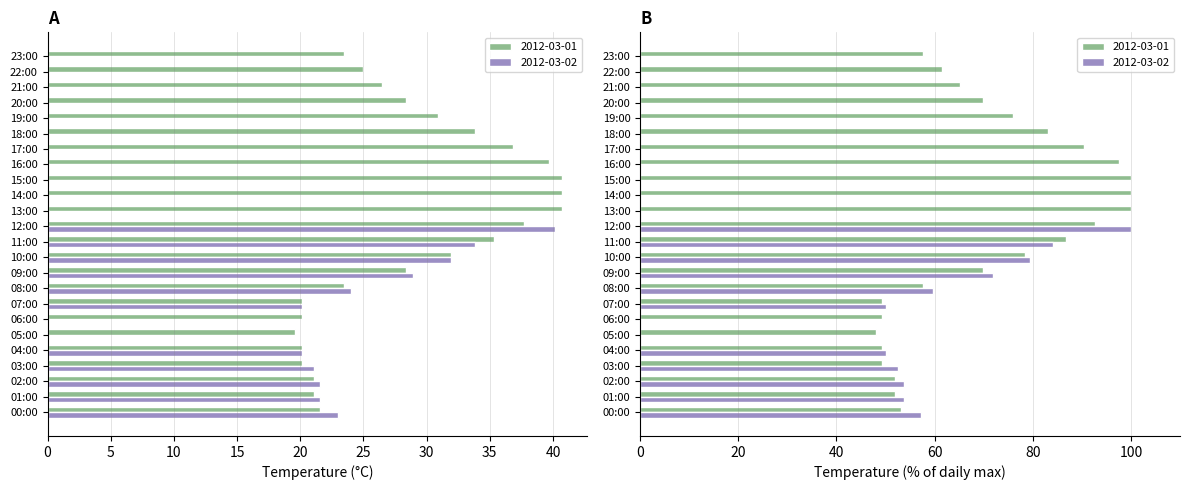

What is the total value across all series at 12:00?

77.9